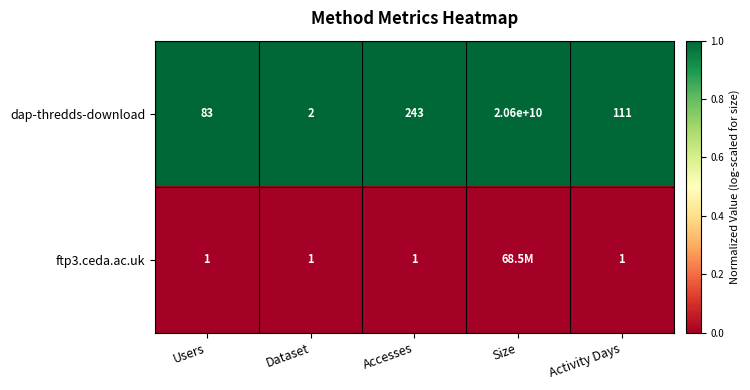

At Activity Days, list the series in order from smallest to largest.

ftp3.ceda.ac.uk, dap-thredds-download